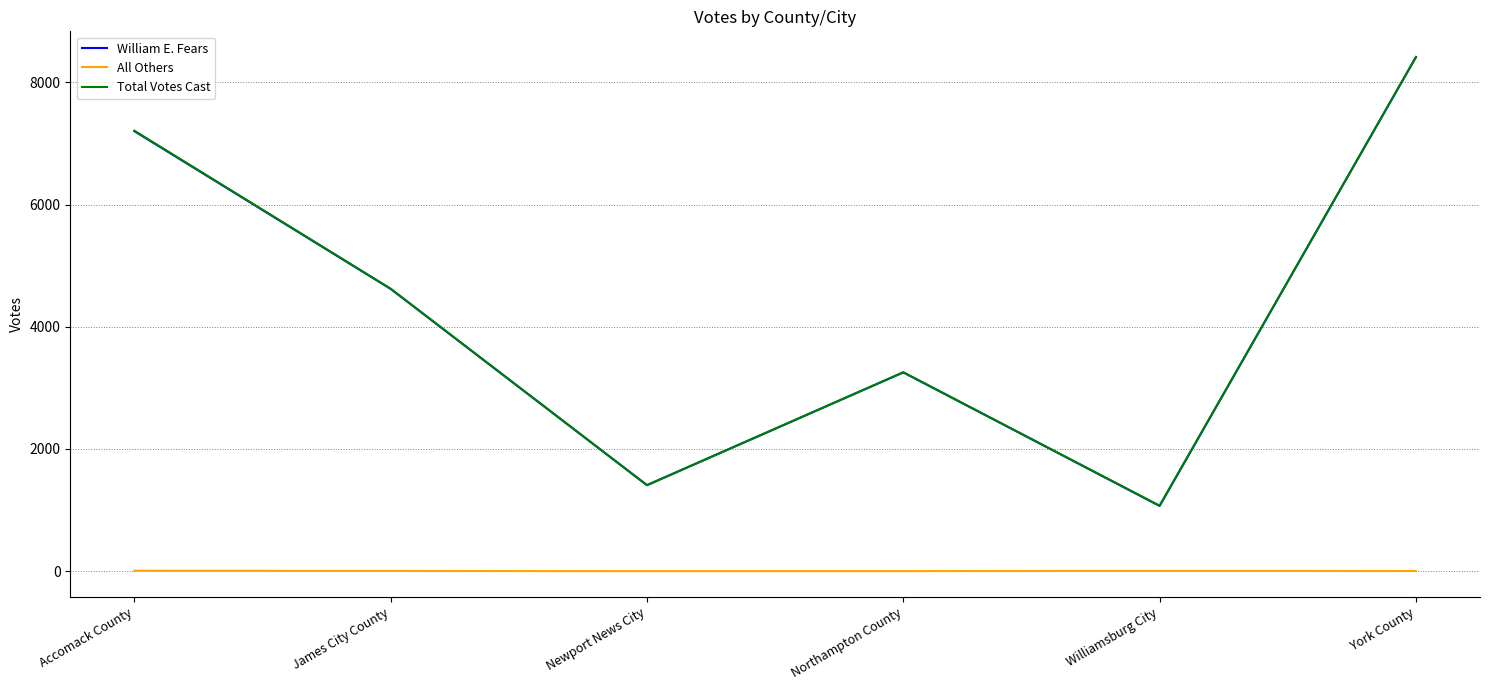

Is the value of Total Votes Cast at Newport News City greater than the value of William E. Fears at York County?

No